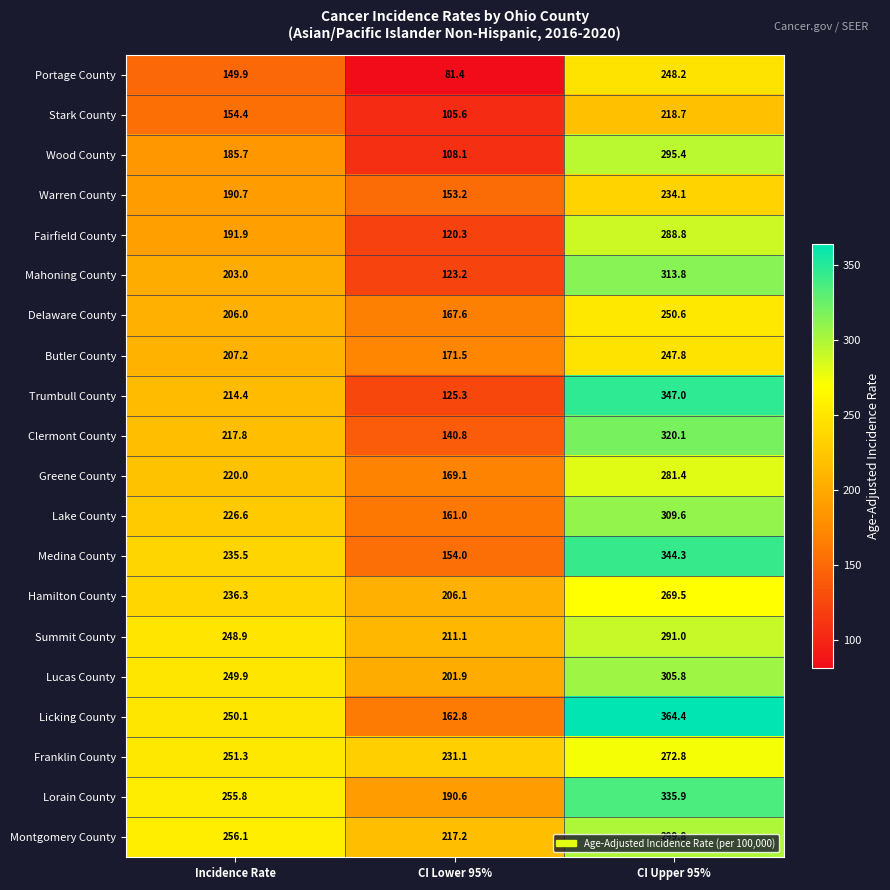

Rank the series at CI Upper 95% from lowest to highest value.

Stark County, Warren County, Butler County, Portage County, Delaware County, Hamilton County, Franklin County, Greene County, Fairfield County, Summit County, Wood County, Montgomery County, Lucas County, Lake County, Mahoning County, Clermont County, Lorain County, Medina County, Trumbull County, Licking County